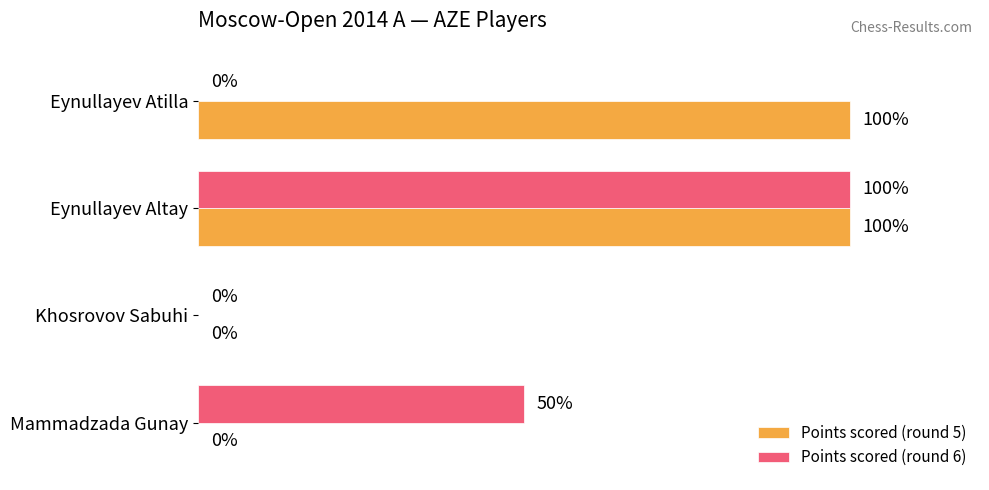

Is the value of Points scored (round 5) at Eynullayev Altay greater than the value of Points scored (round 6) at Khosrovov Sabuhi?

Yes